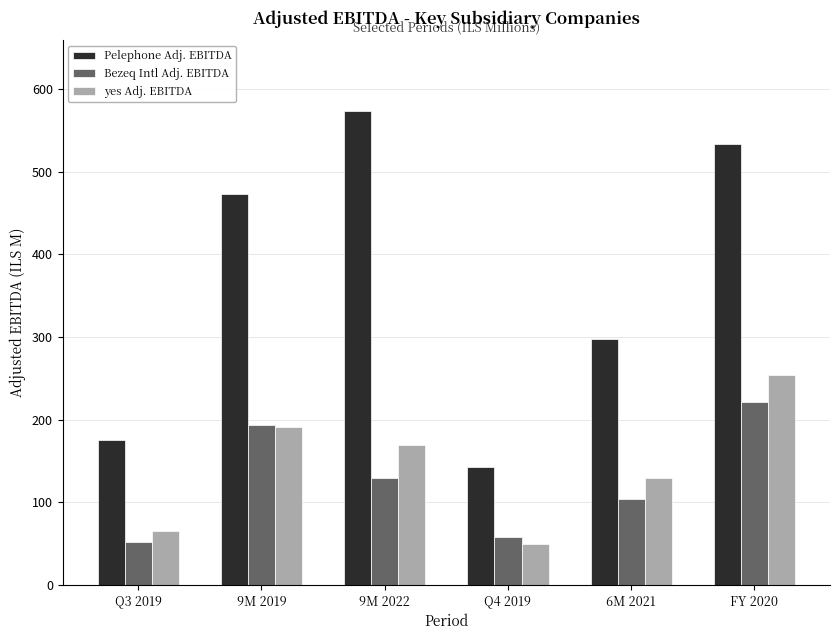

What position from the right is 6M 2021?

2